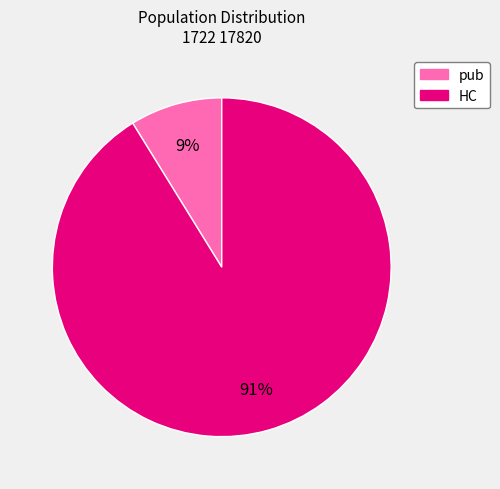

To the nearest percent, what percentage of the pie is HC?

91%